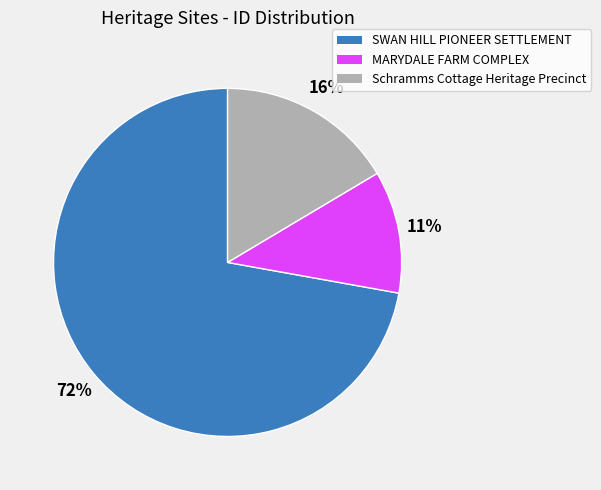

Which slice represents more than half of the pie?

SWAN HILL PIONEER SETTLEMENT